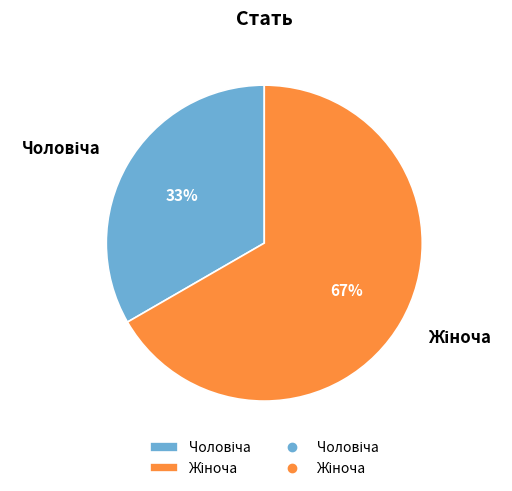

To the nearest percent, what is the average slice percentage?

50%